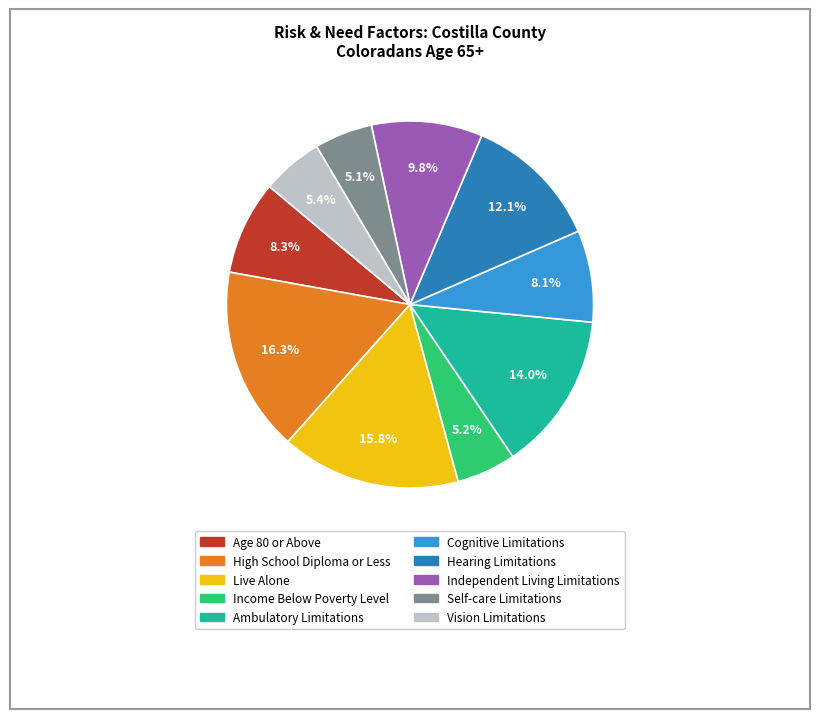

Does Self-care Limitations represent more than half of the total?

No